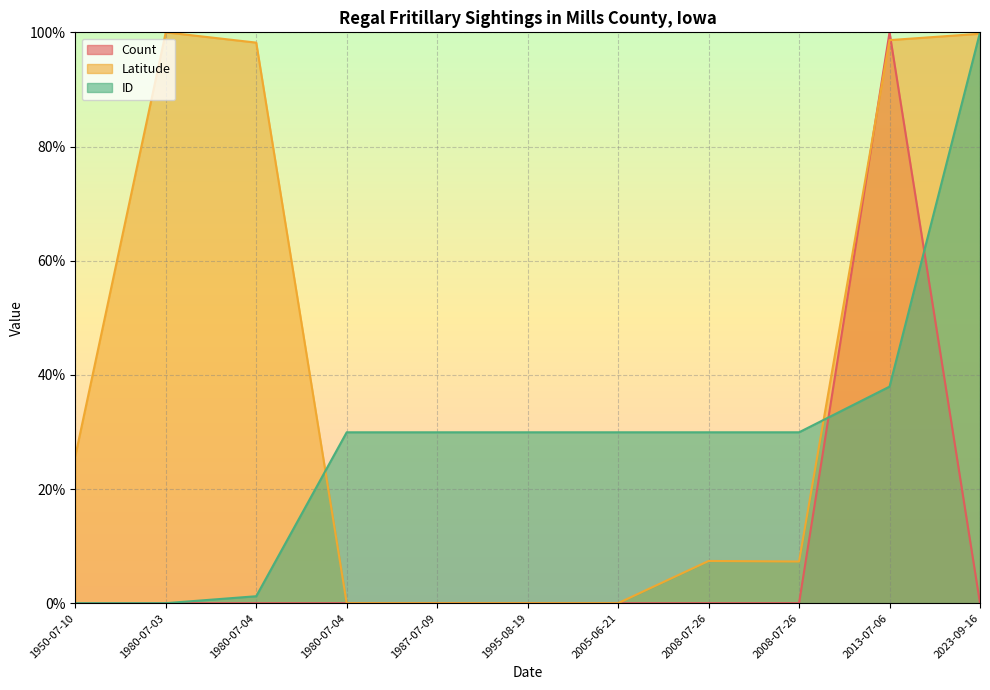

After their last crossing, which series has the higher values: Latitude or Count?

Latitude